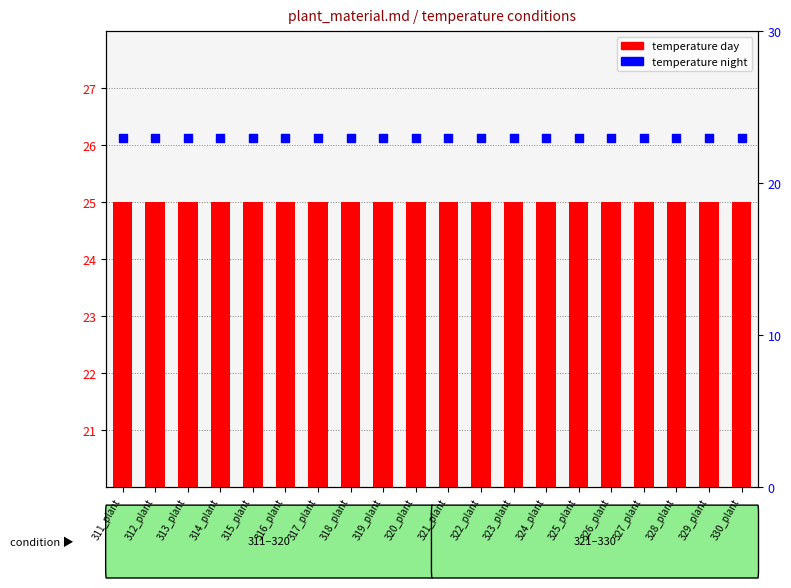

Which series has the largest Y range (max minus min)?

temperature day